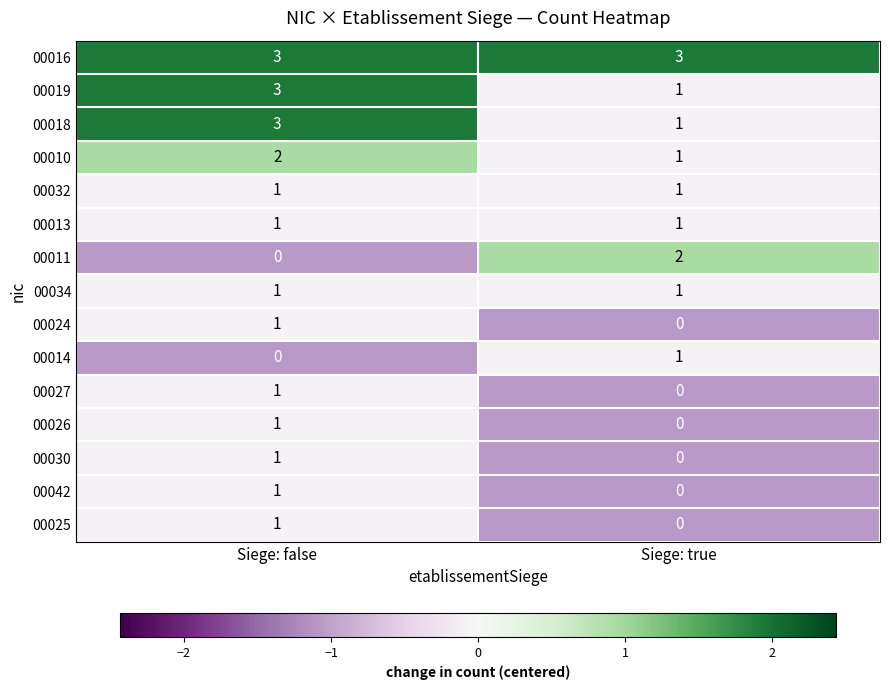

Which series has the largest total across all categories?

00016